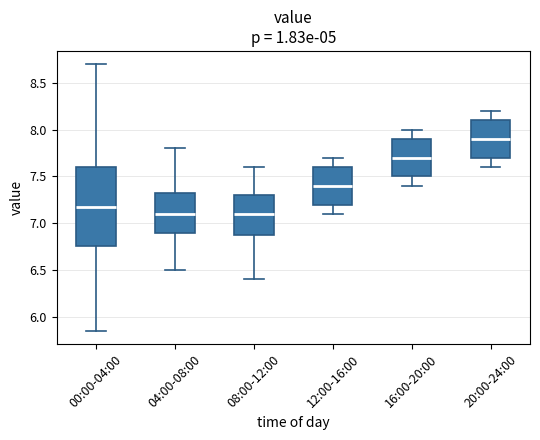

Comparing the boxes themselves (not the whiskers), which one is the tallest?

00:00-04:00